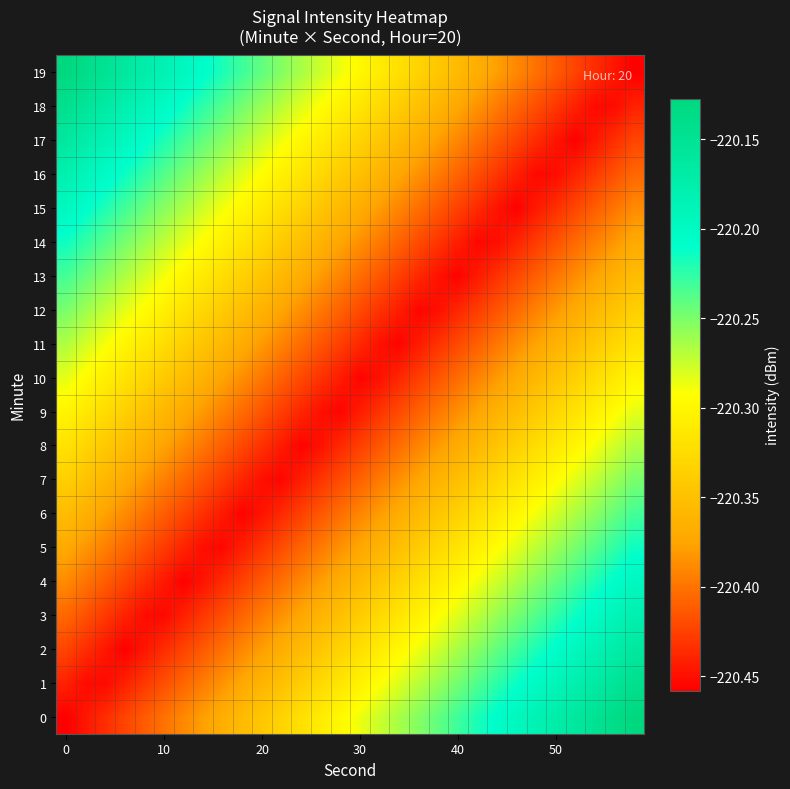

How many data points does each series have?

30